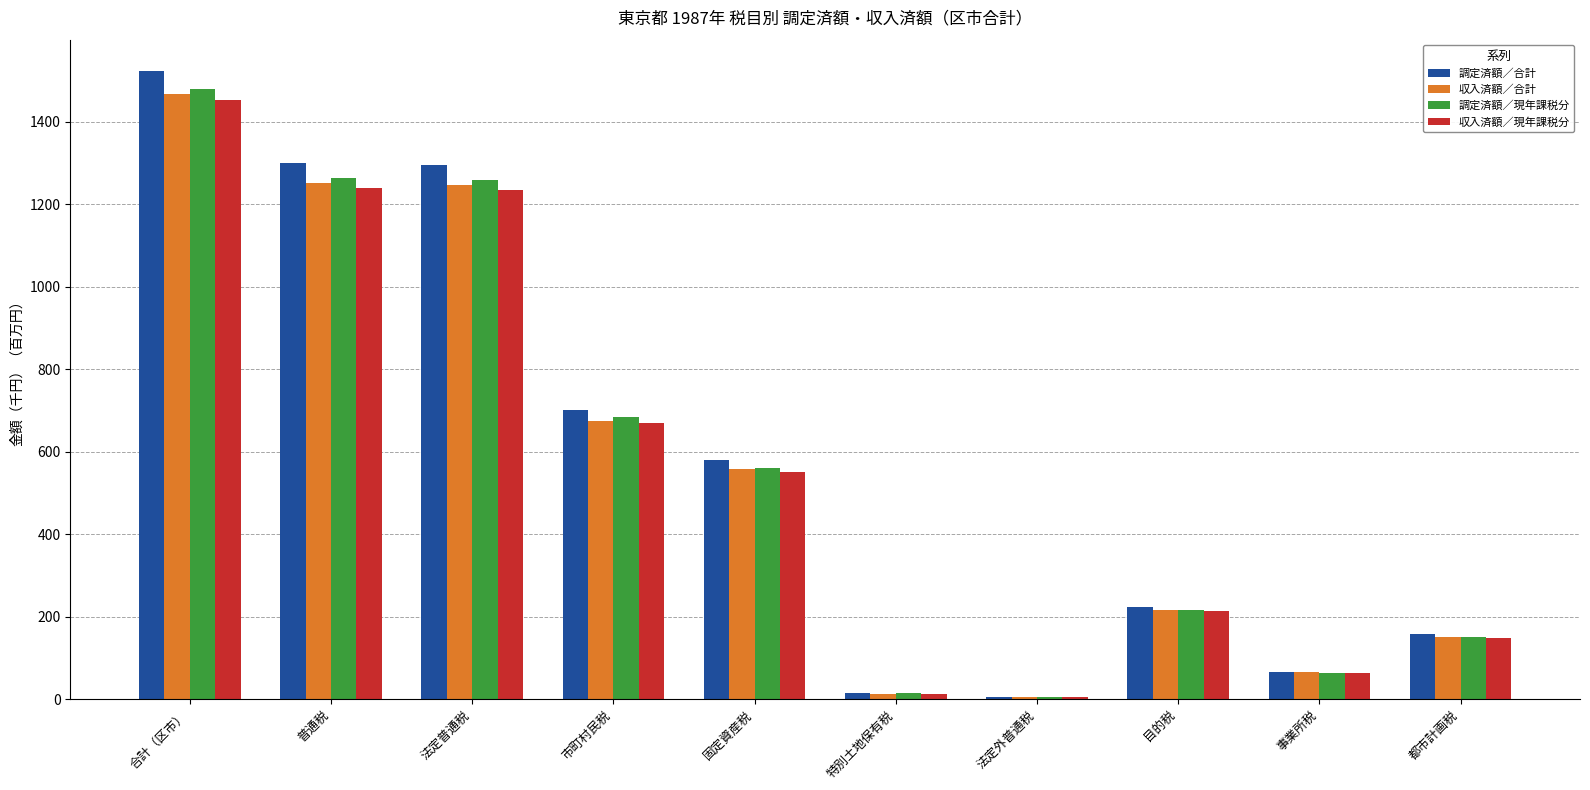

How many groups of bars are there?

10